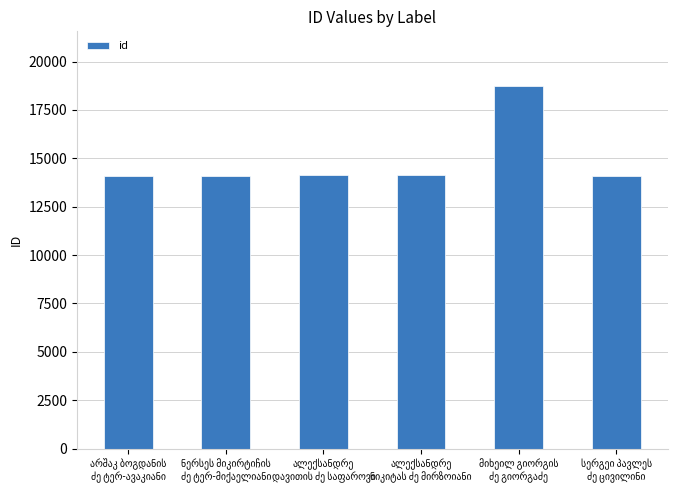

What is the difference between the second highest and minimum values?

35